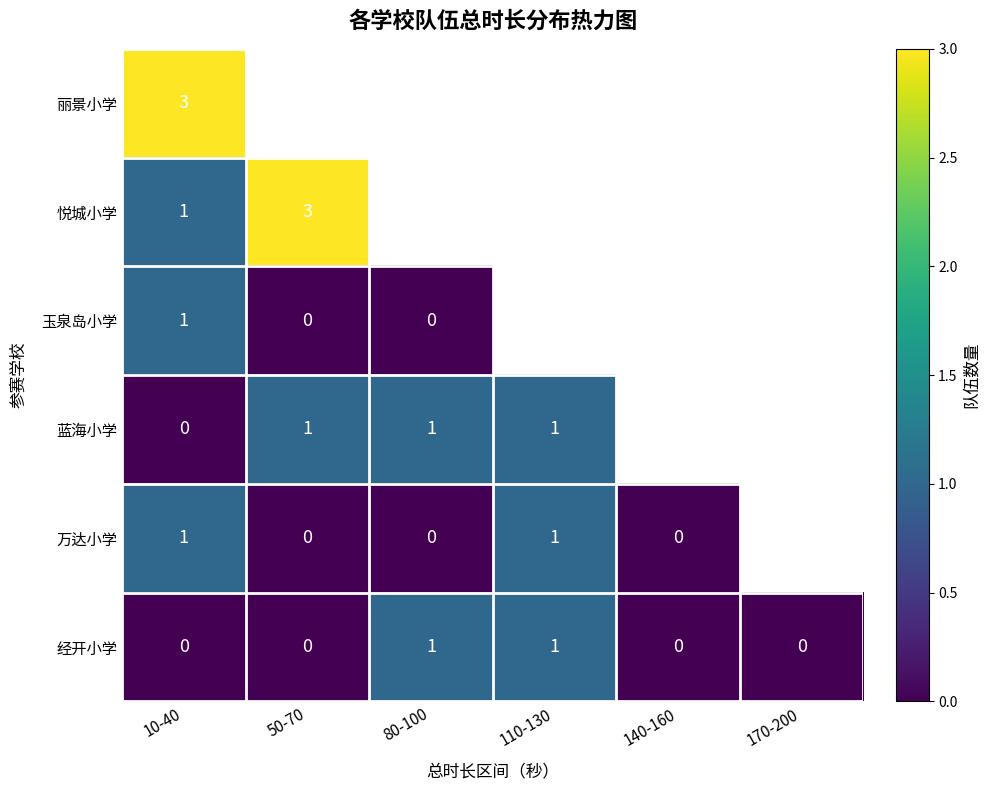

Count the 经开小学 values in the range 0 to 1.

6